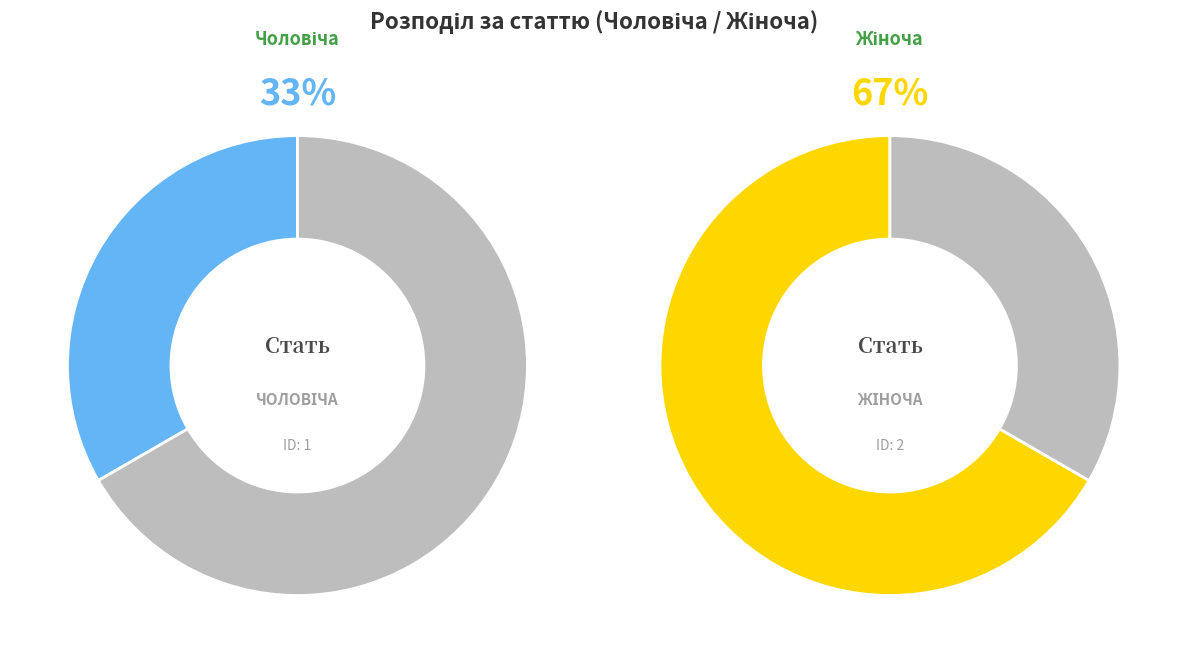

True or false: Жіноча accounts for 54% of the total.

False